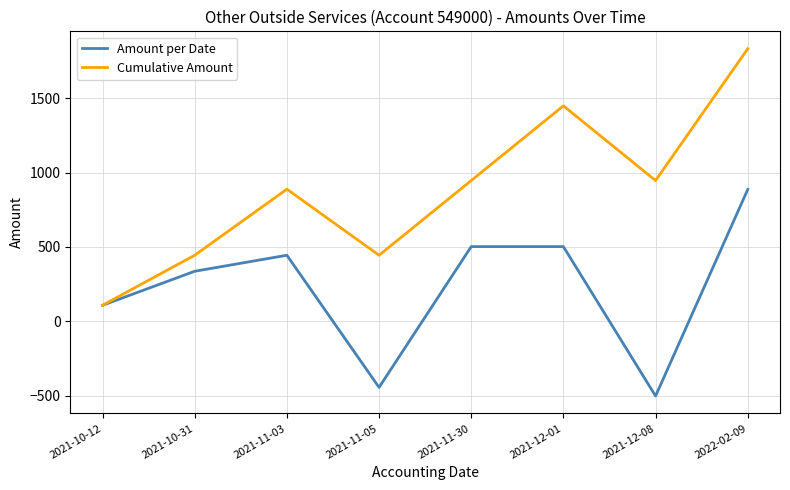

List the series in order of their peak value, lowest first.

Amount per Date, Cumulative Amount